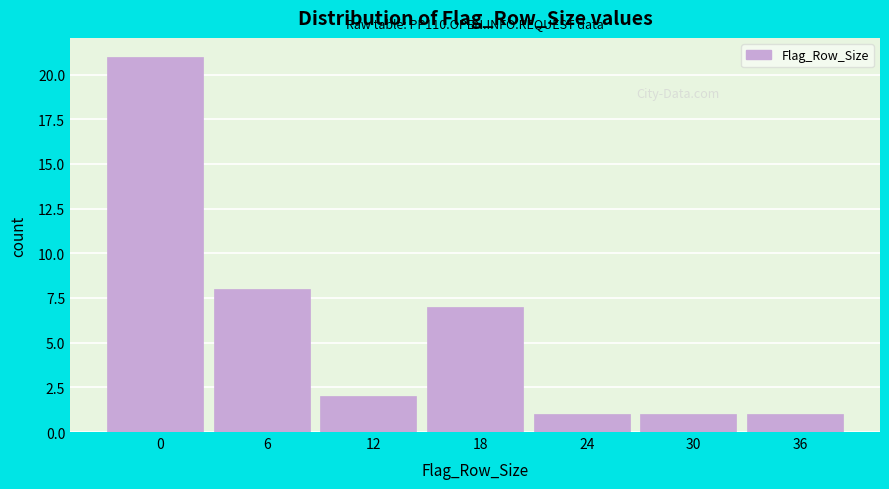

Reading left to right, what are all the values shown in this chart?

21	8	2	7	1	1	1